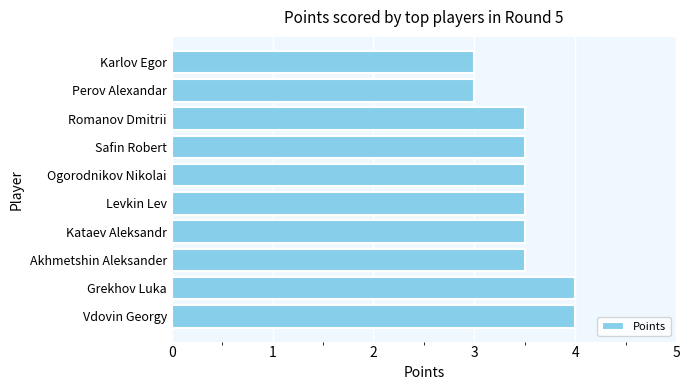

What is the difference between the second highest and minimum values?

1.0